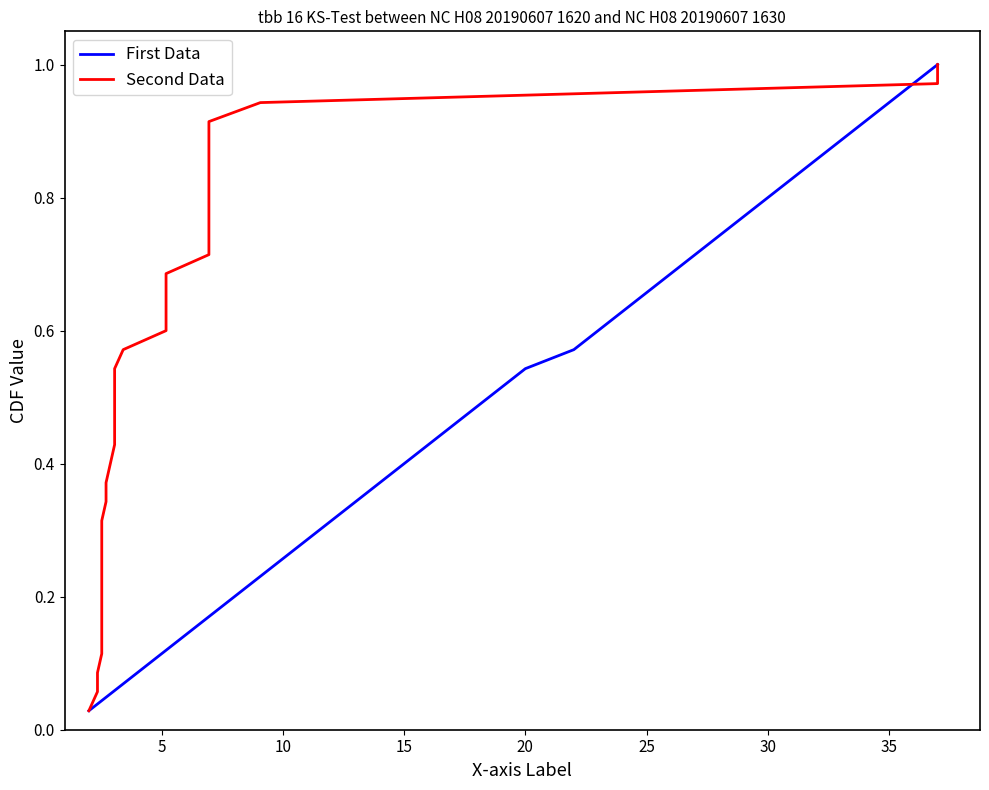

What are all the series names shown in the legend?

First Data, Second Data